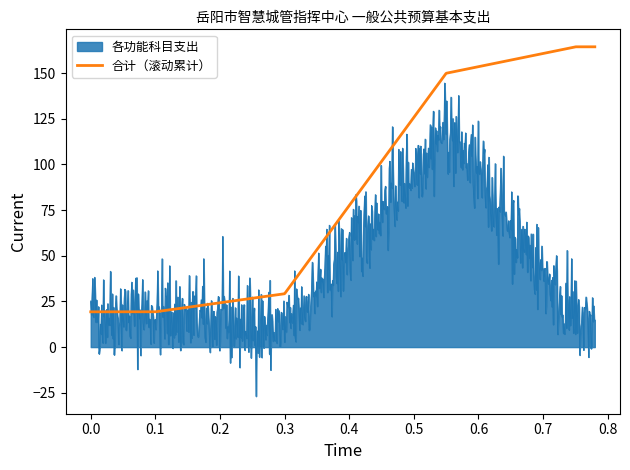

What is the highest value of the 各功能科目支出 series?

144.6